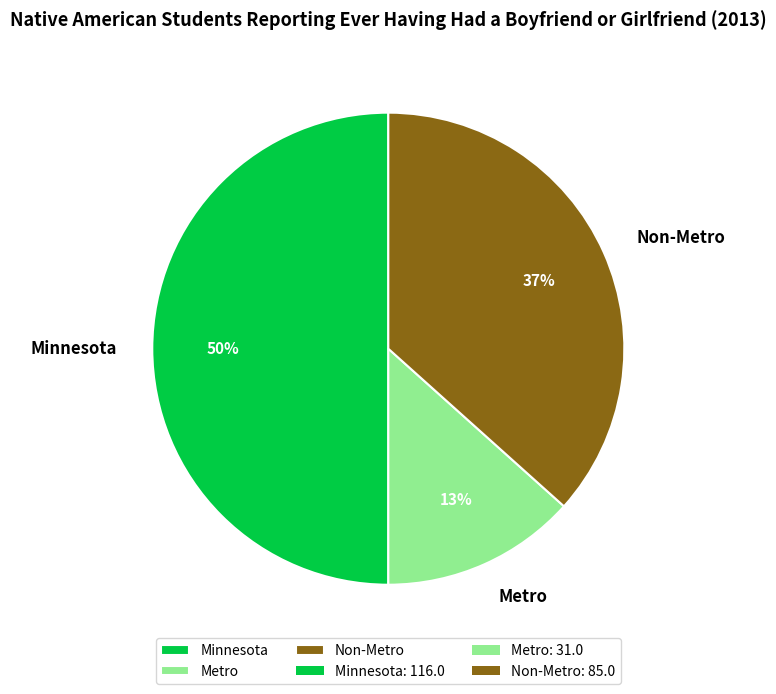

Does Metro represent more than half of the total?

No